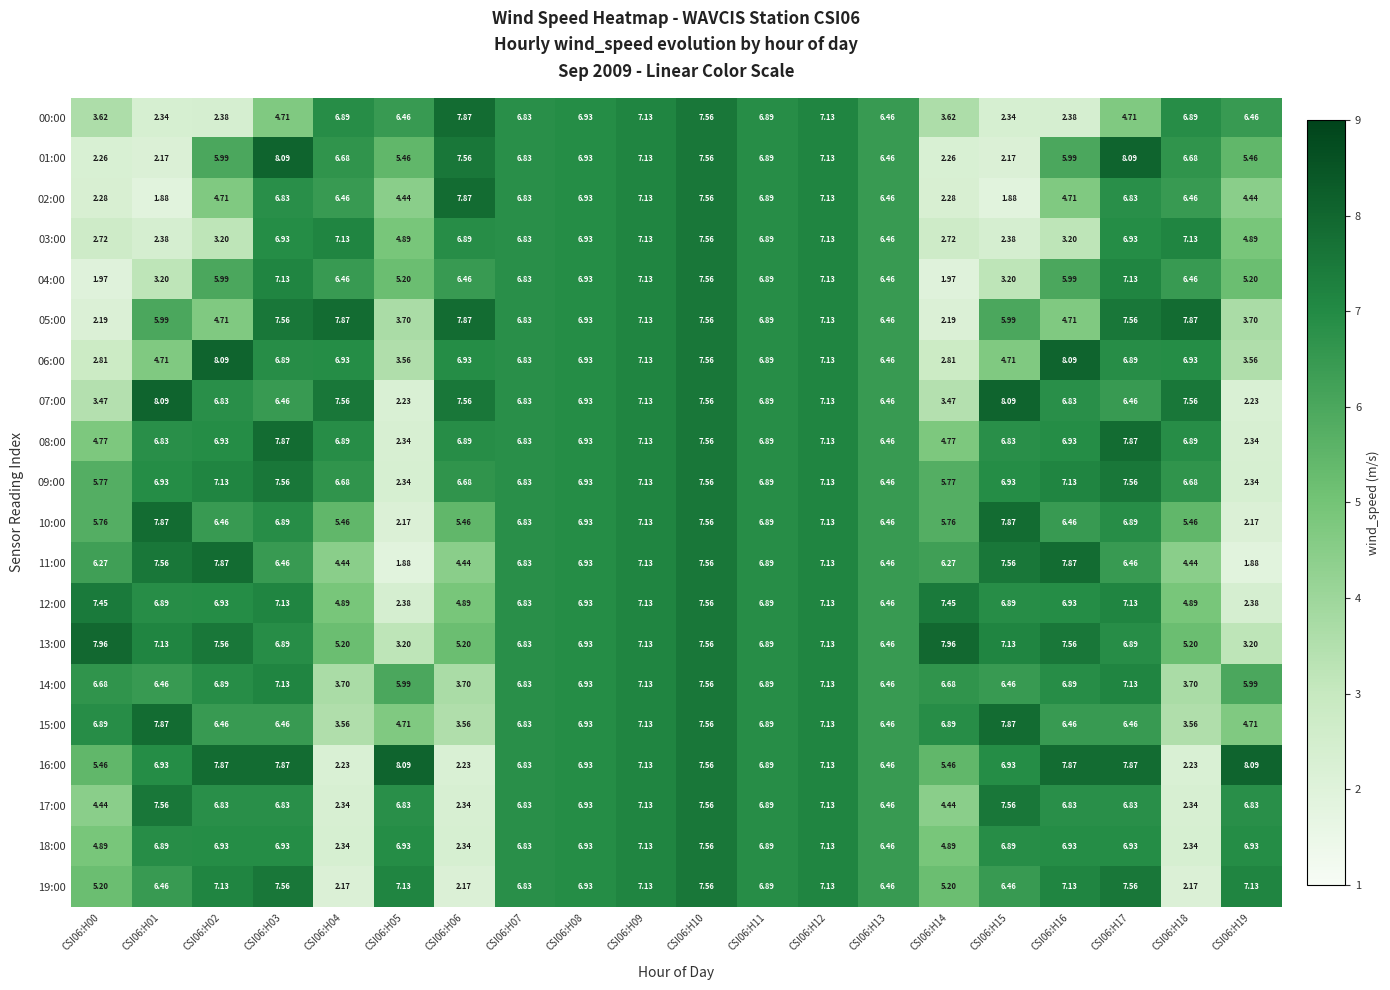

Is the value of 11:00 at CSI06:H14 greater than the value of 17:00 at CSI06:H07?

No